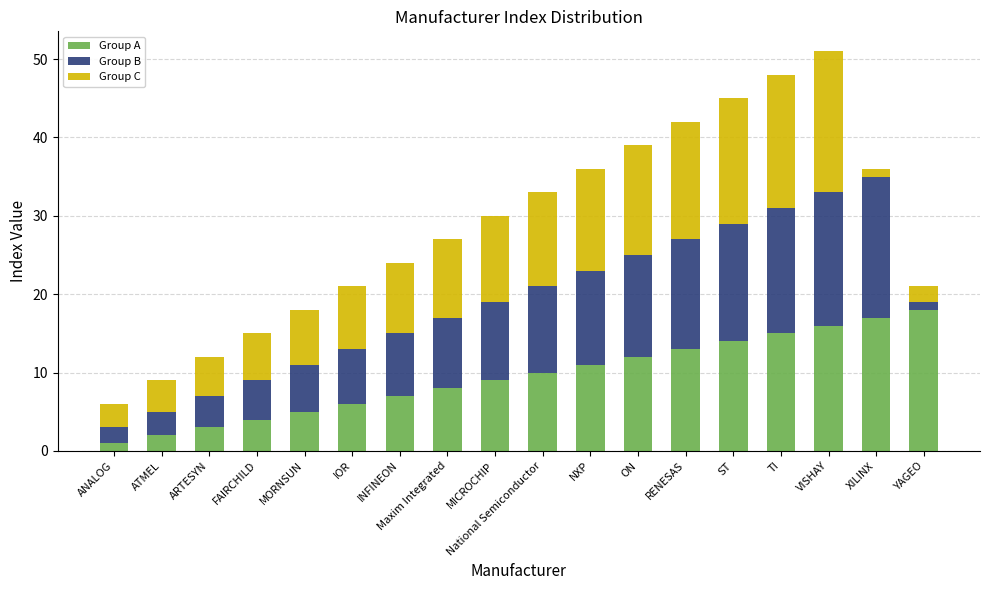

What is the total value across all series at Maxim Integrated?

27